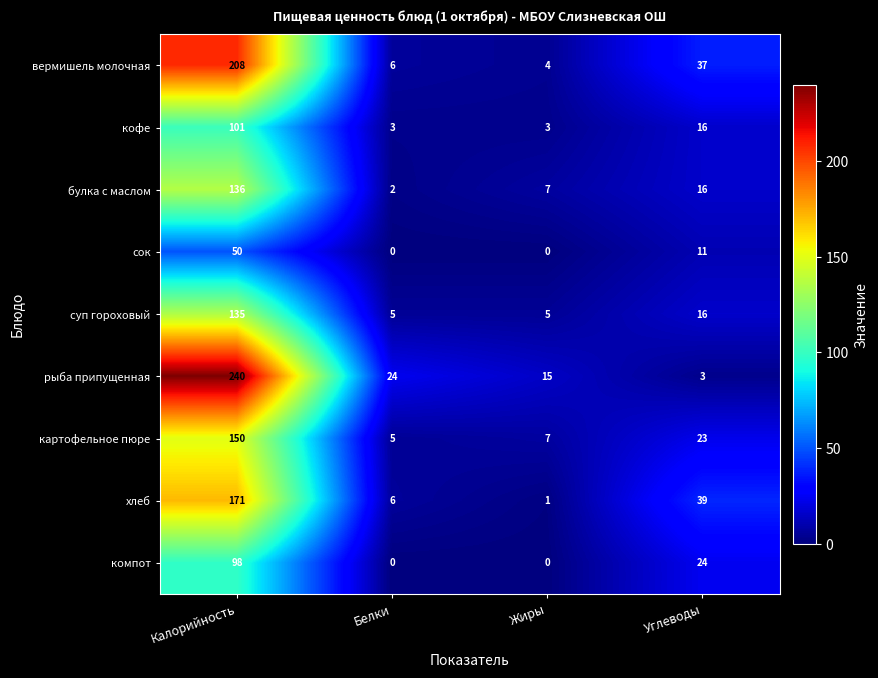

How many distinct data groups are displayed?

9